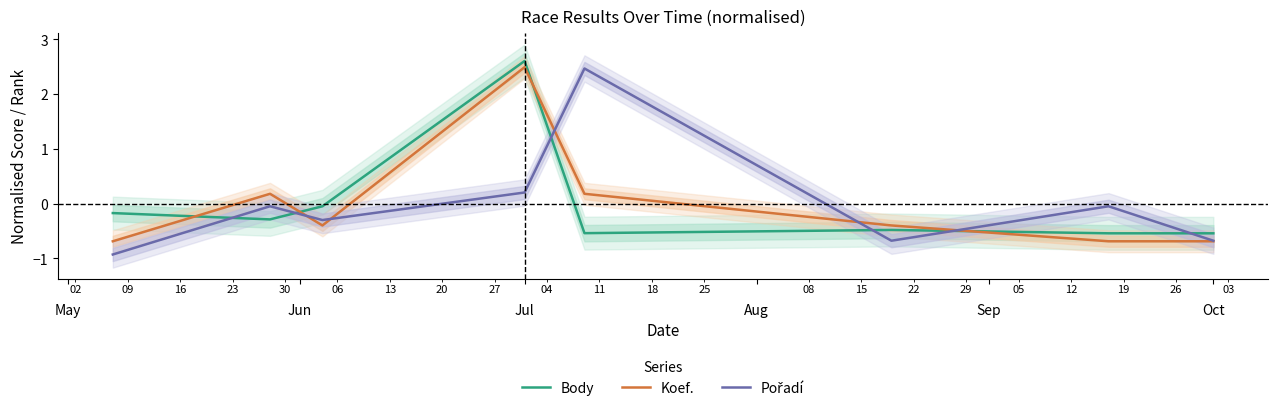

What is the highest value of the Body series?

2.6